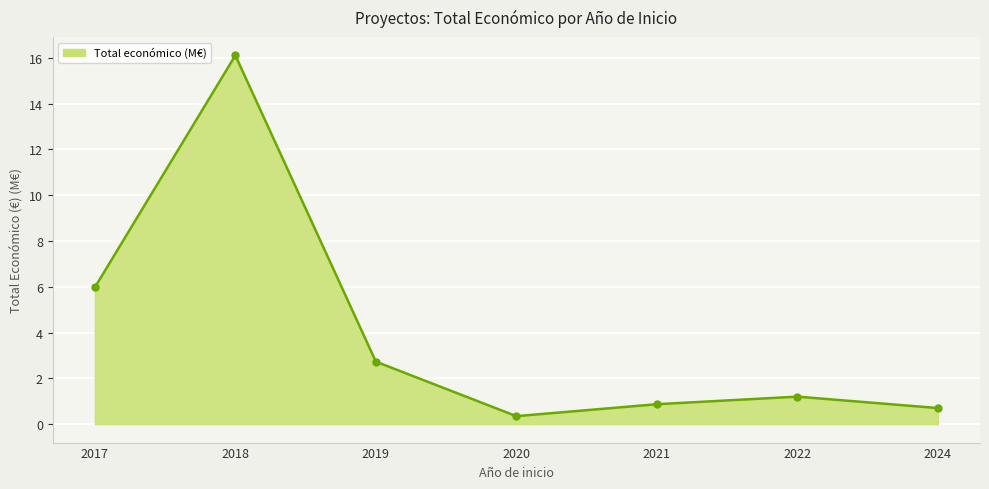

True or false: the data shows 0.9 at 2021.

True